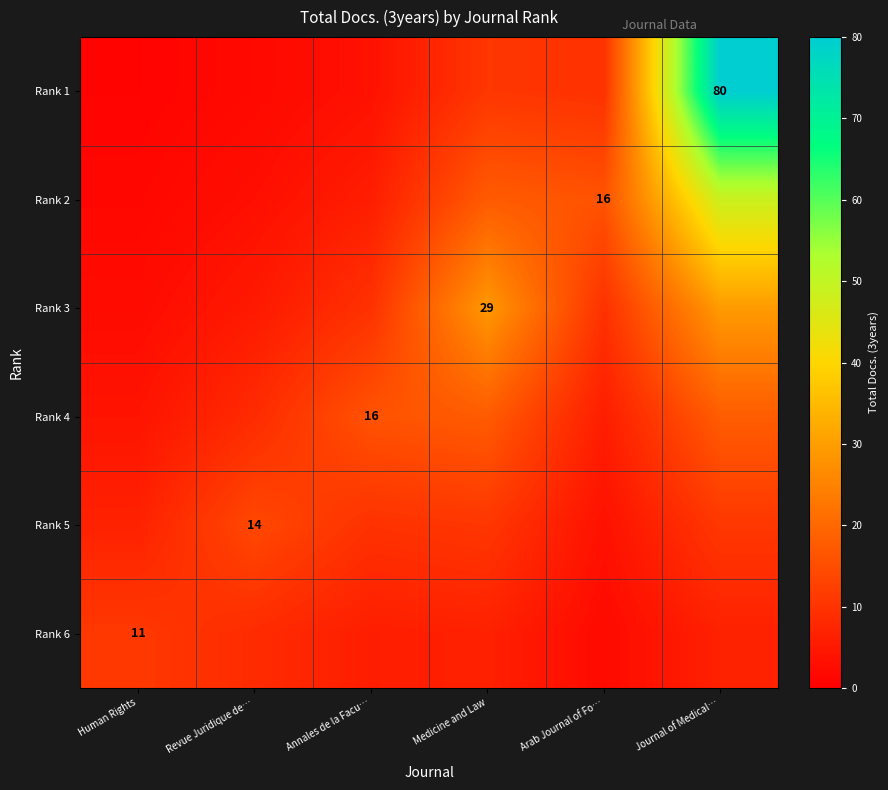

How many data points in Rank 2 are less than 16?

3